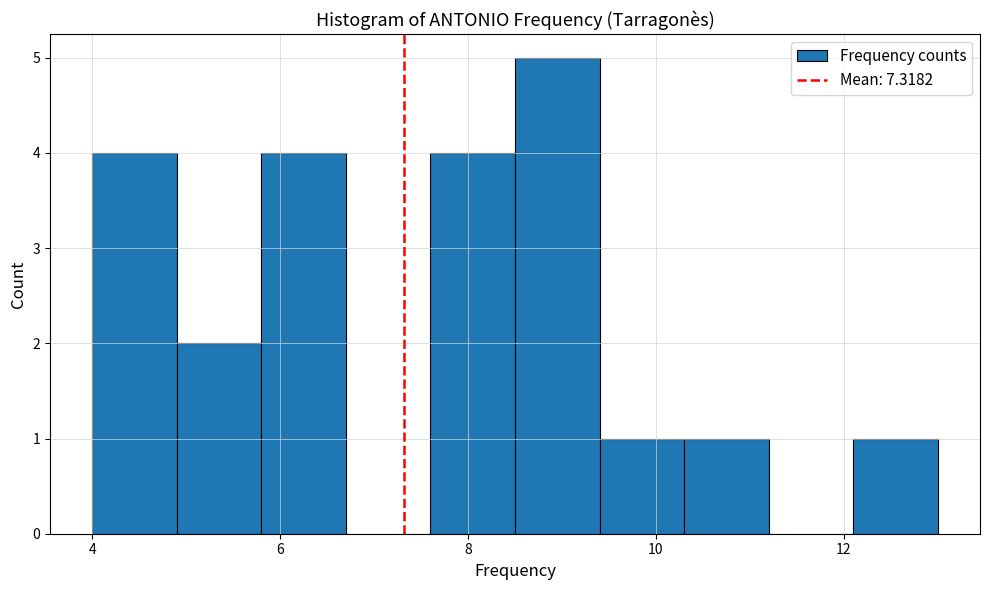

Over which range of the x-axis is the bar tallest?

8.5 to 9.4